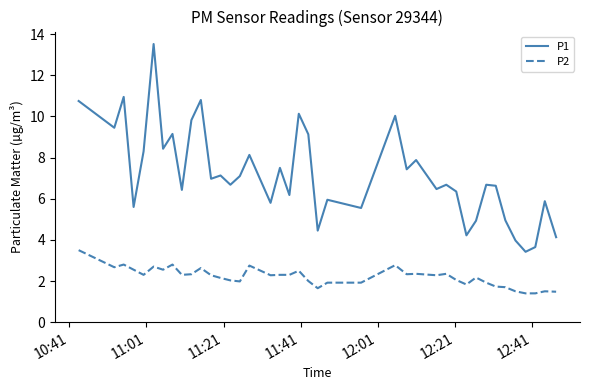

List the series in order of their overall mean, lowest first.

P2, P1